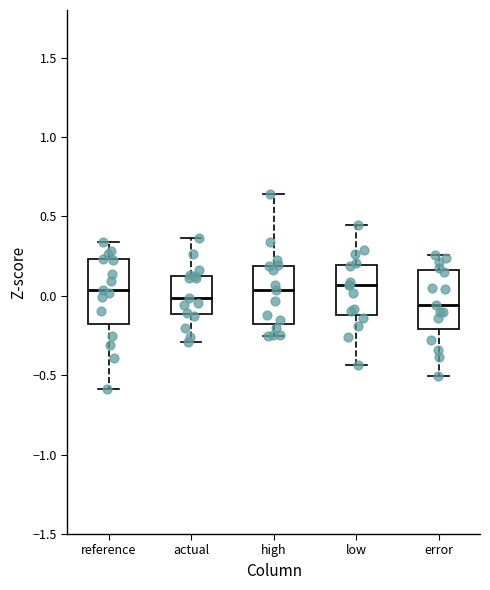

Where is the lower edge of the box for reference on the y-axis? The values are not printed on the chart, so give them approximately, as read against the axis.

-0.20